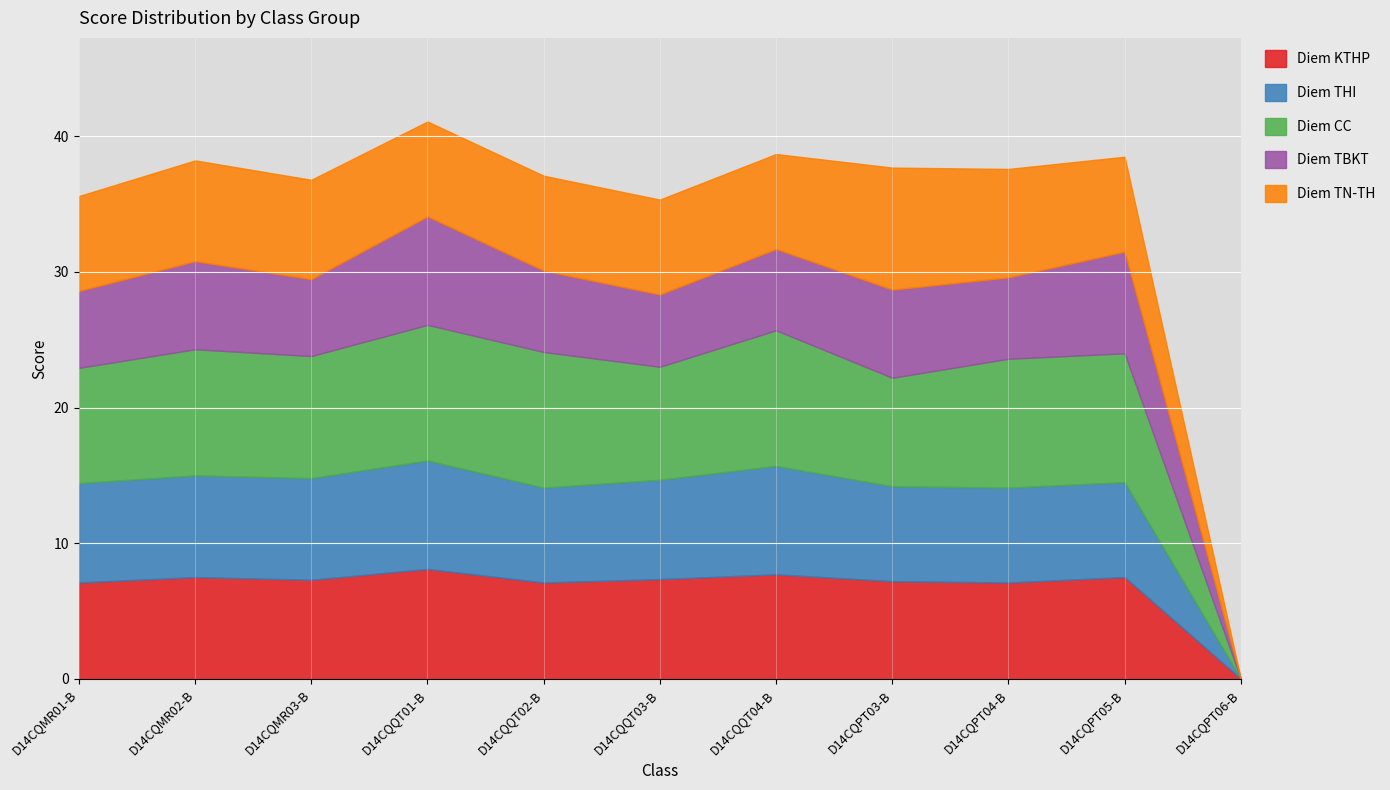

Reading left to right, list all the values displayed in this chart.

Diem KTHP: D14CQMR01-B=7.1	D14CQMR02-B=7.5	D14CQMR03-B=7.3	D14CQQT01-B=8.1	D14CQQT02-B=7.1	D14CQQT03-B=7.3	D14CQQT04-B=7.7	D14CQPT03-B=7.2	D14CQPT04-B=7.1	D14CQPT05-B=7.5	D14CQPT06-B=0.0
Diem THI: D14CQMR01-B=7.3	D14CQMR02-B=7.5	D14CQMR03-B=7.5	D14CQQT01-B=8.0	D14CQQT02-B=7.0	D14CQQT03-B=7.3	D14CQQT04-B=8.0	D14CQPT03-B=7.0	D14CQPT04-B=7.0	D14CQPT05-B=7.0	D14CQPT06-B=0.0
Diem CC: D14CQMR01-B=8.5	D14CQMR02-B=9.3	D14CQMR03-B=9.0	D14CQQT01-B=10.0	D14CQQT02-B=10.0	D14CQQT03-B=8.3	D14CQQT04-B=10.0	D14CQPT03-B=8.0	D14CQPT04-B=9.5	D14CQPT05-B=9.5	D14CQPT06-B=0.0
Diem TBKT: D14CQMR01-B=5.7	D14CQMR02-B=6.5	D14CQMR03-B=5.7	D14CQQT01-B=8.0	D14CQQT02-B=6.0	D14CQQT03-B=5.3	D14CQQT04-B=6.0	D14CQPT03-B=6.5	D14CQPT04-B=6.0	D14CQPT05-B=7.5	D14CQPT06-B=0.0
Diem TN-TH: D14CQMR01-B=7.0	D14CQMR02-B=7.4	D14CQMR03-B=7.3	D14CQQT01-B=7.0	D14CQQT02-B=7.0	D14CQQT03-B=7.0	D14CQQT04-B=7.0	D14CQPT03-B=9.0	D14CQPT04-B=8.0	D14CQPT05-B=7.0	D14CQPT06-B=0.0